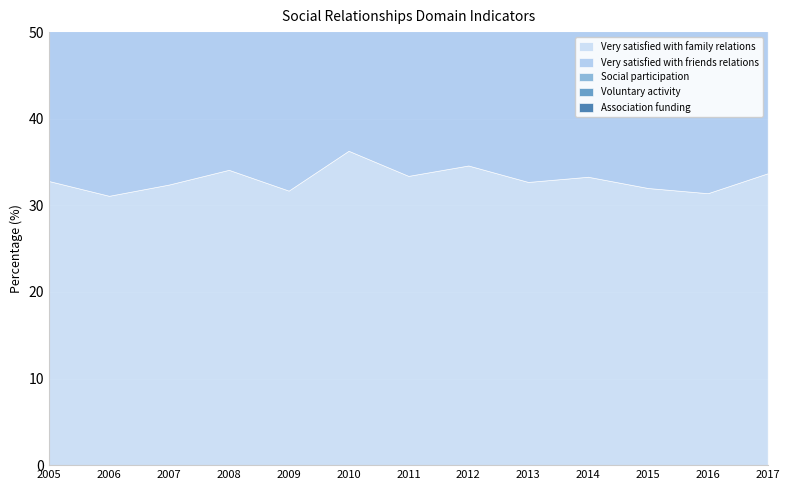

True or false: Very satisfied with friends relations has more than 1 interior local peaks.

True